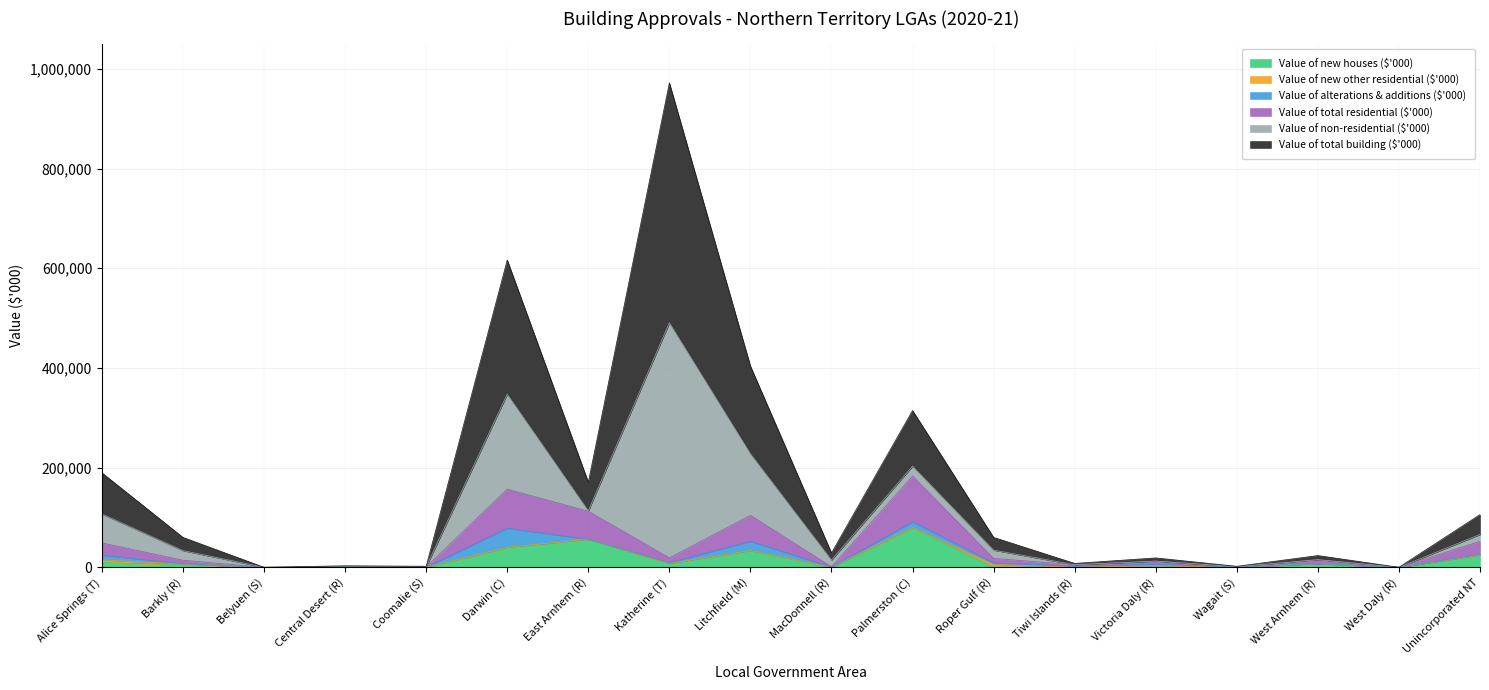

At which category is the sum across all series the highest?

Katherine (T)